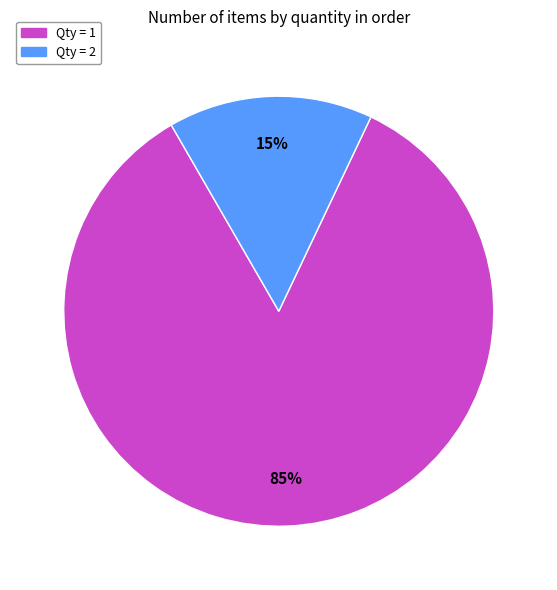

To the nearest percent, what is the average slice percentage?

50%